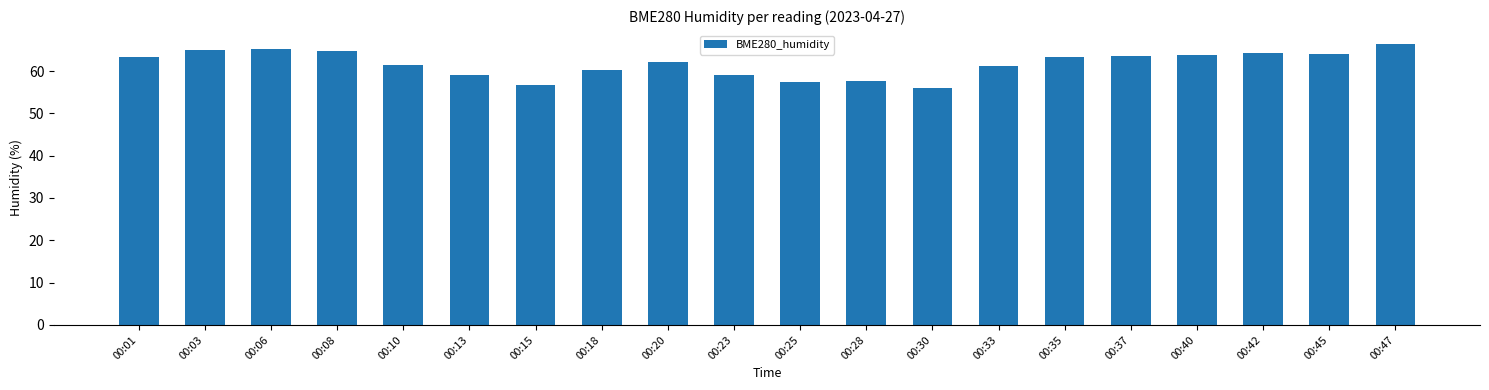

Read the value at 00:47.

66.4